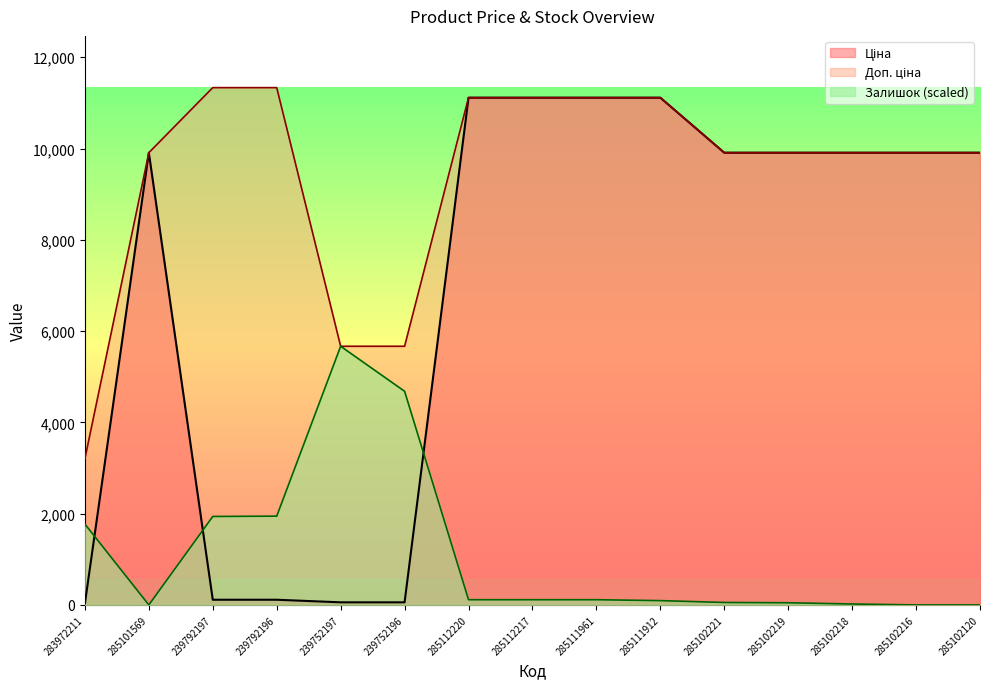

Which series has the largest range (max minus min)?

Ціна